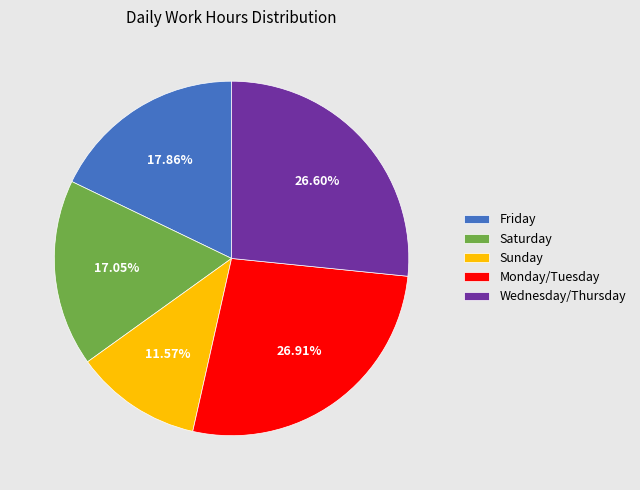

Is there any slice that represents more than half of the pie?

No